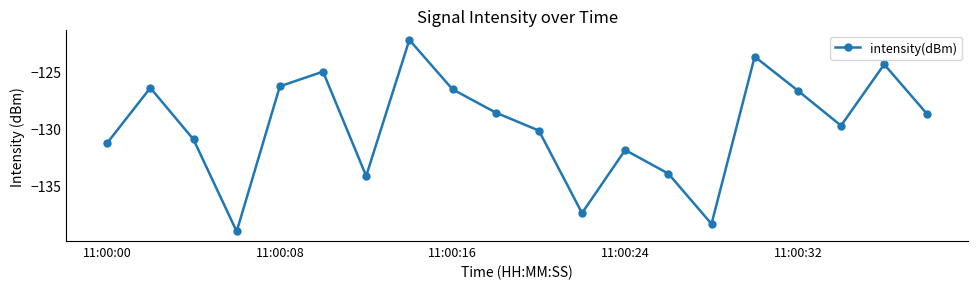

How many lines are shown in the chart?

1